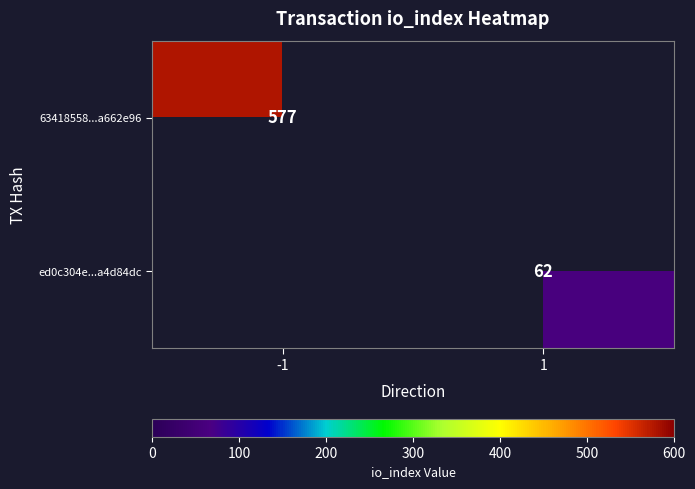

Is the value of 63418558...a662e96 at -1 greater than the value of ed0c304e...a4d84dc at 1?

Yes